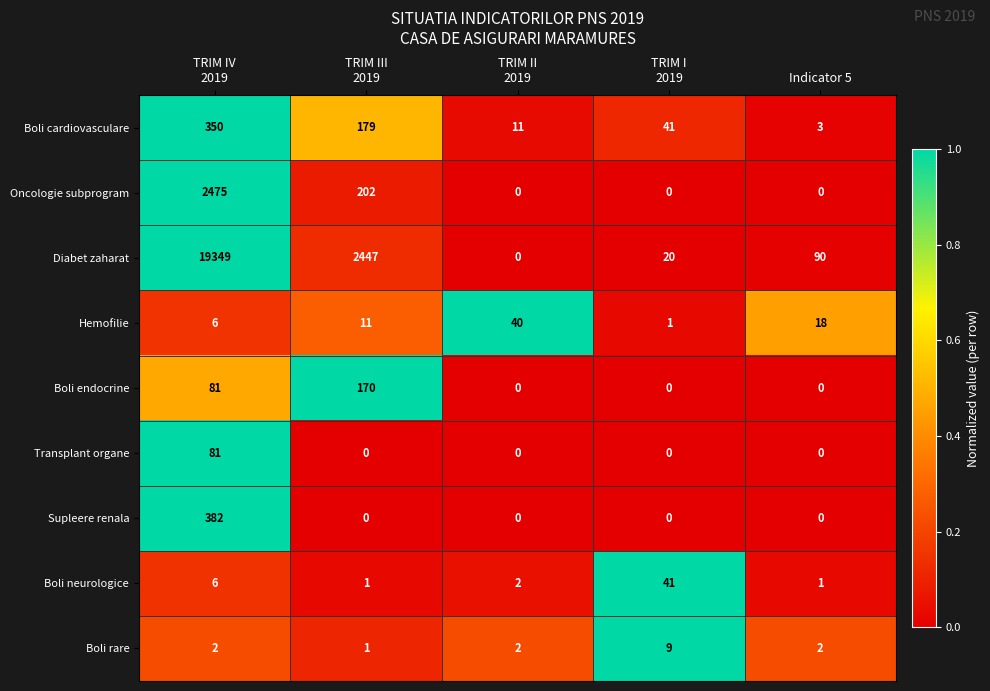

The Boli neurologice series shows 2 at Indicator 5. True or false?

False